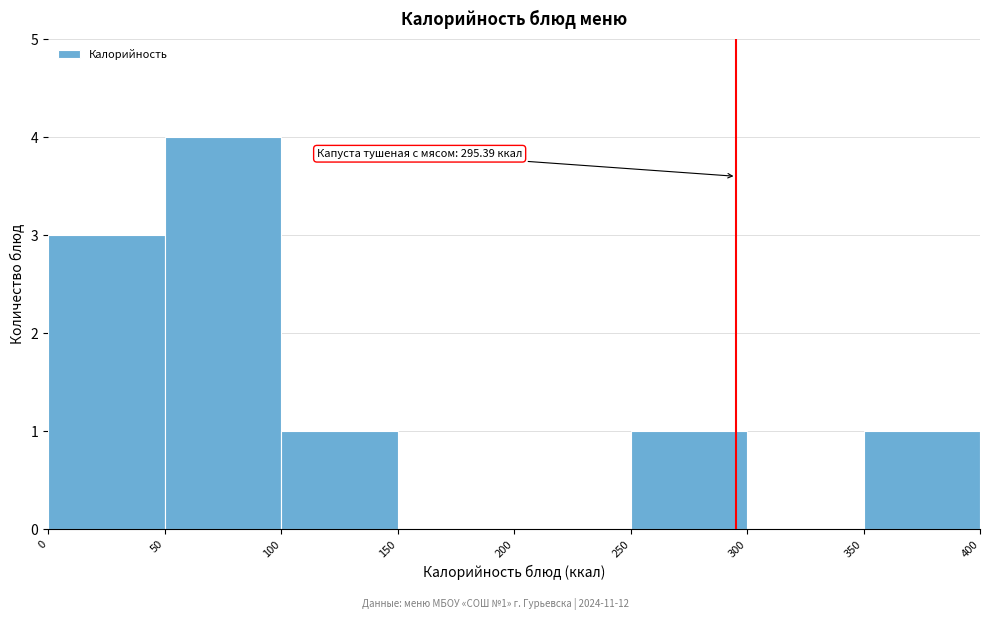

Over which range of the x-axis is the bar tallest?

50 to 100